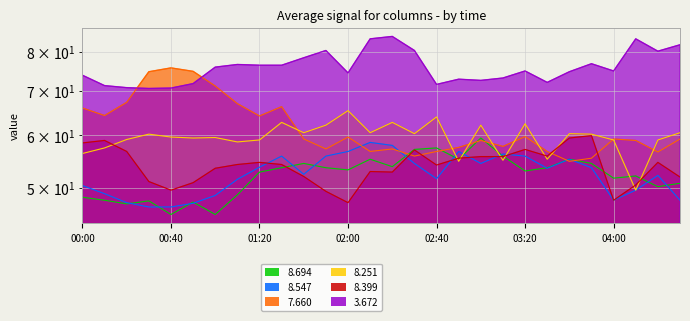

True or false: 8.547 has a value of 10.7 at 00:10.

False